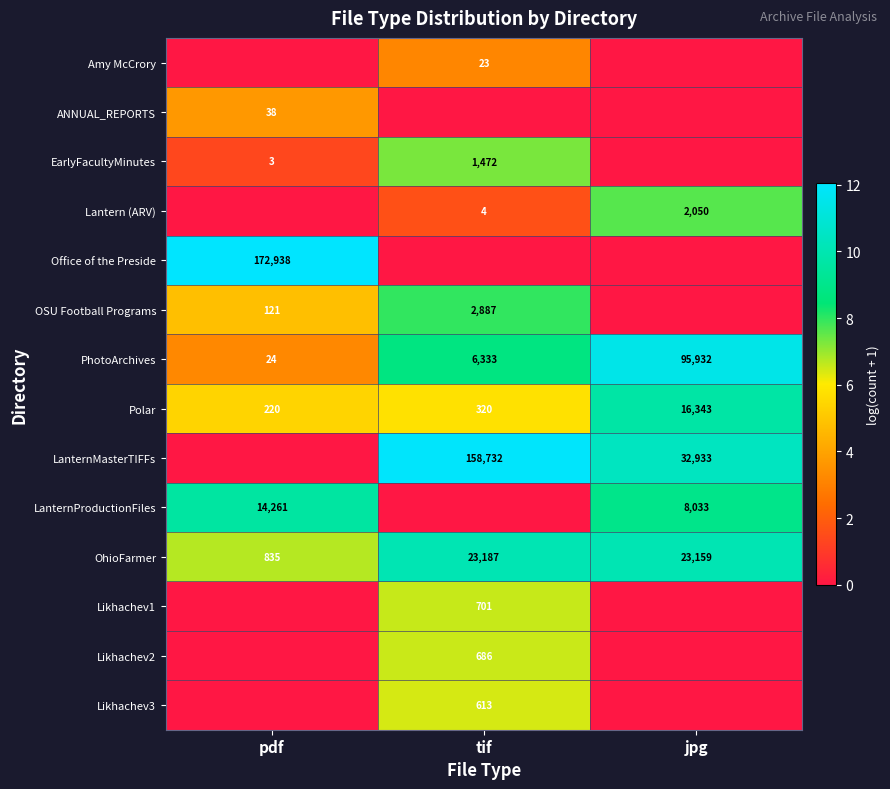

What value does the PhotoArchives series have at pdf, to the nearest 10?

20